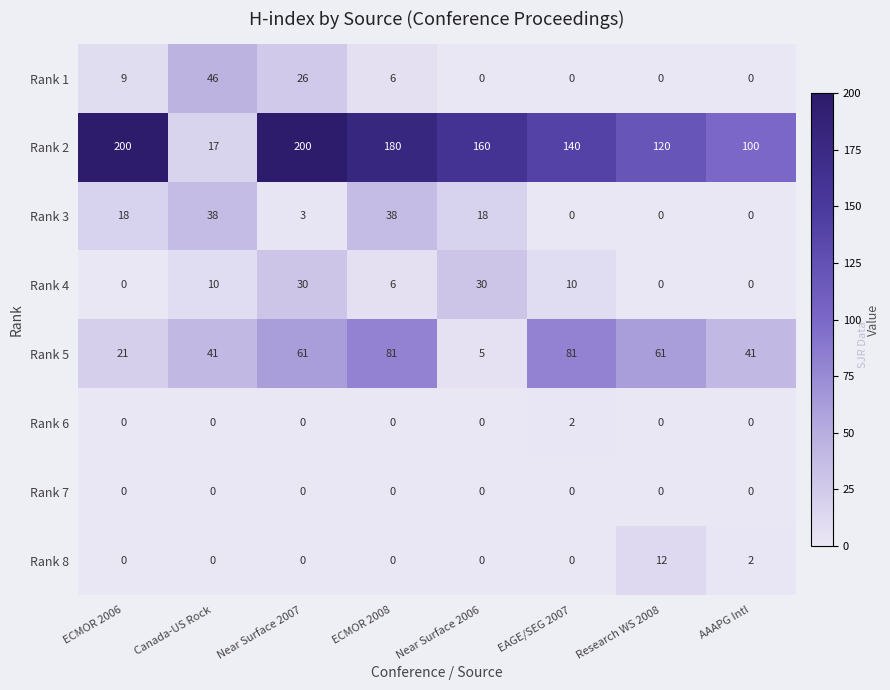

What is the difference between the maximum and minimum values in the Rank 4 series?

30